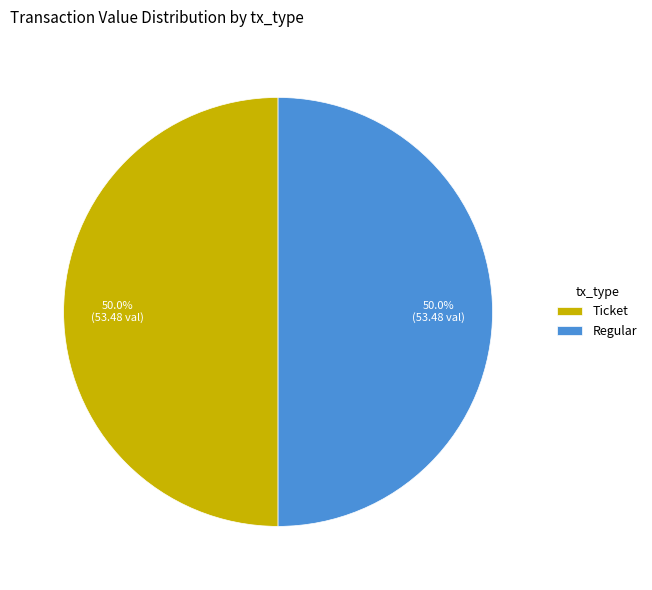

Combined, do Regular and Ticket account for over 50%?

Yes